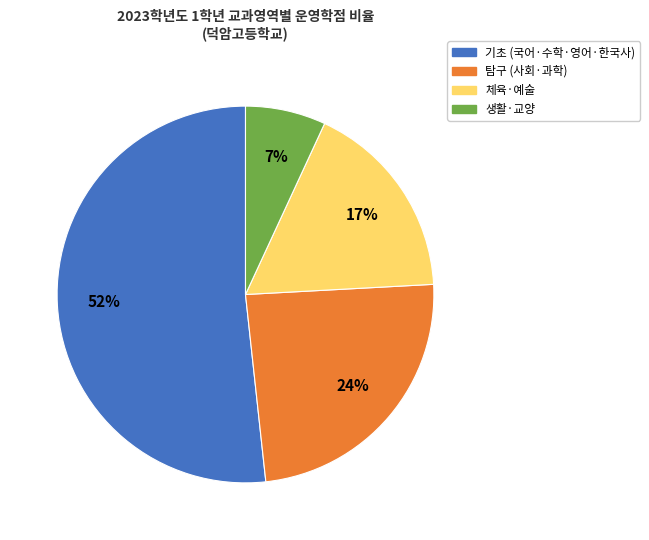

Is the sum of 생활·교양 and 탐구 (사회·과학) greater than half?

No